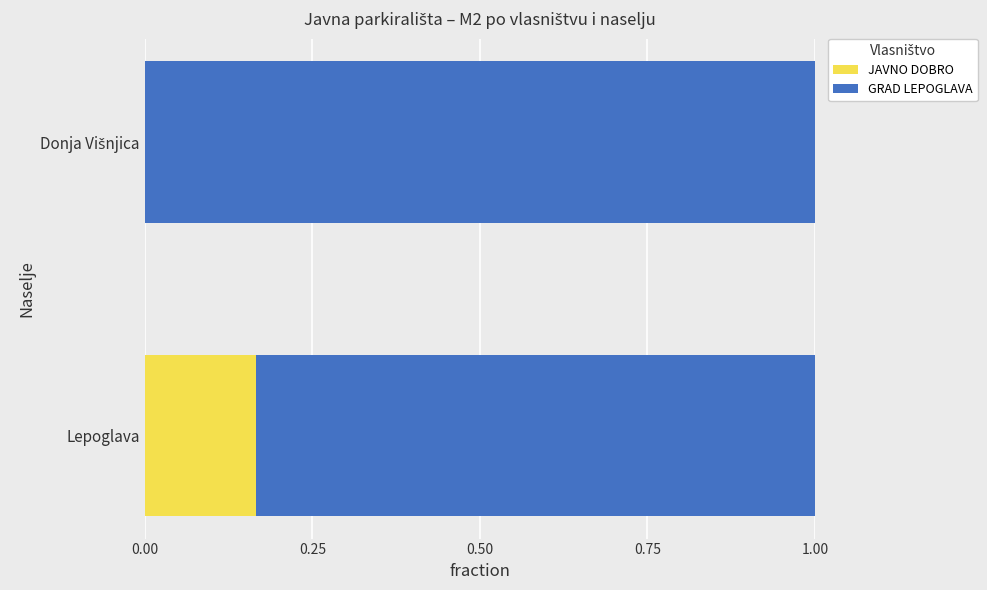

What is the total value across all series at Lepoglava?

1.0